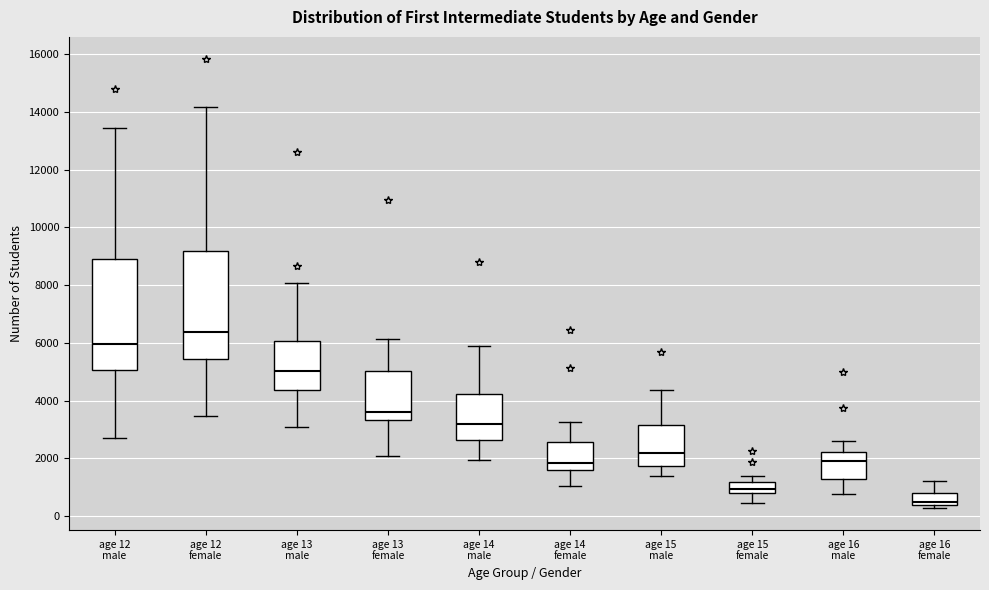

Reading left to right, transcribe this box plot: for each box, give where its median line is, the range the box spans, and where its two whiskers end, as read against the y-axis. The values are not printed on the chart, so give them approximately, as read against the axis.

age 12 male: median 6000, box 5000 to 9000, whiskers 2800 to 13400
age 12 female: median 6400, box 5400 to 9200, whiskers 3400 to 14200
age 13 male: median 5000, box 4400 to 6000, whiskers 3000 to 8000
age 13 female: median 3600, box 3400 to 5000, whiskers 2000 to 6200
age 14 male: median 3200, box 2600 to 4200, whiskers 2000 to 5800
age 14 female: median 1800, box 1600 to 2600, whiskers 1000 to 3200
age 15 male: median 2200, box 1800 to 3200, whiskers 1400 to 4400
age 15 female: median 1000, box 800 to 1200, whiskers 400 to 1400
age 16 male: median 2000, box 1200 to 2200, whiskers 800 to 2600
age 16 female: median 400 (just above the box's lower edge), box 400 to 800, whiskers 200 to 1200